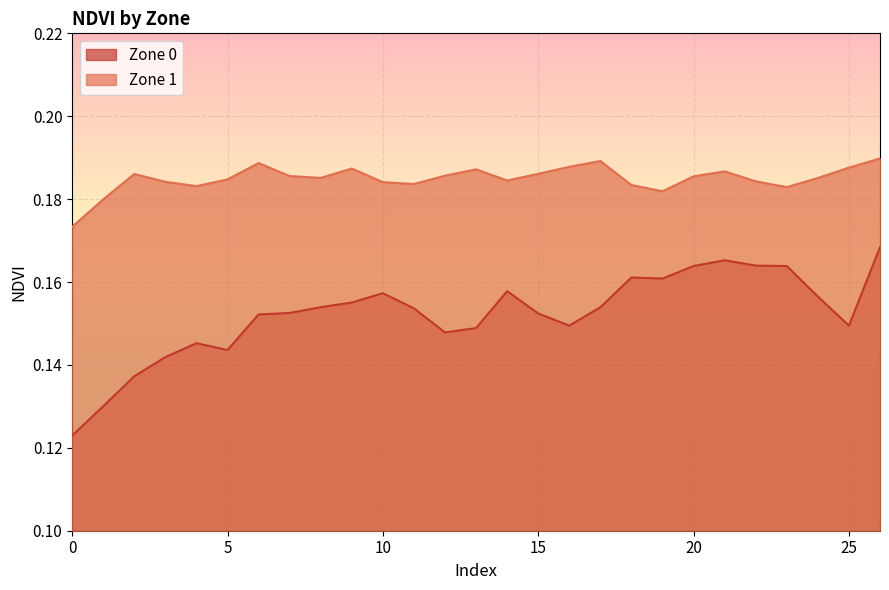

Count the Zone 1 values in the range 0 to 1.

27